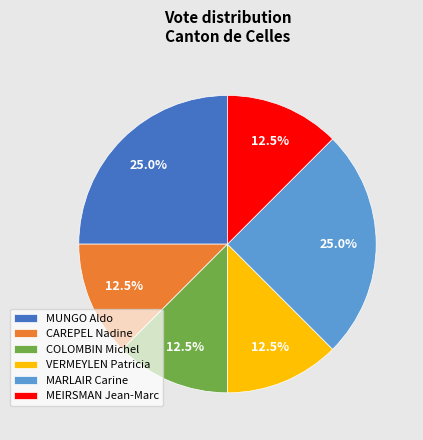

What is the ratio of the value at VERMEYLEN Patricia to the value at COLOMBIN Michel?

1.0